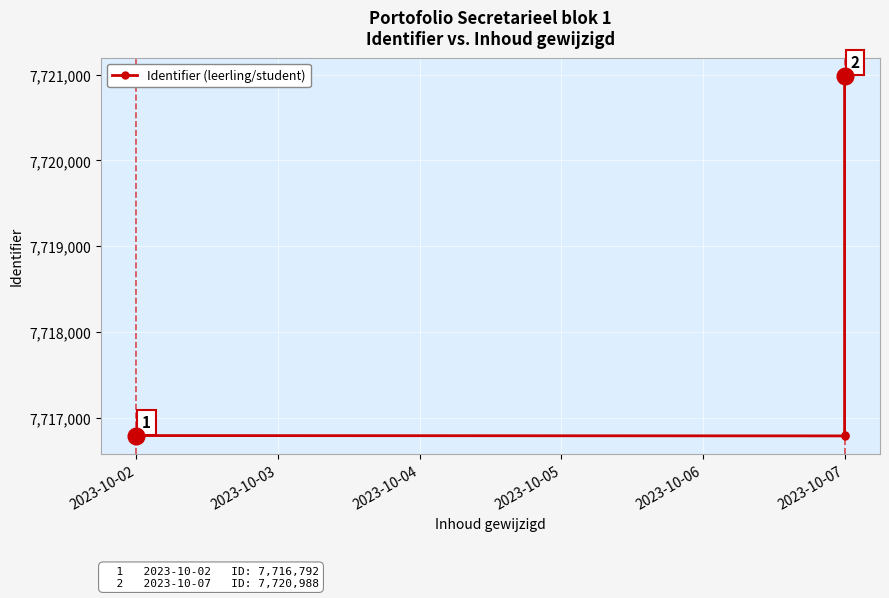

Count the number of data series in this chart.

1